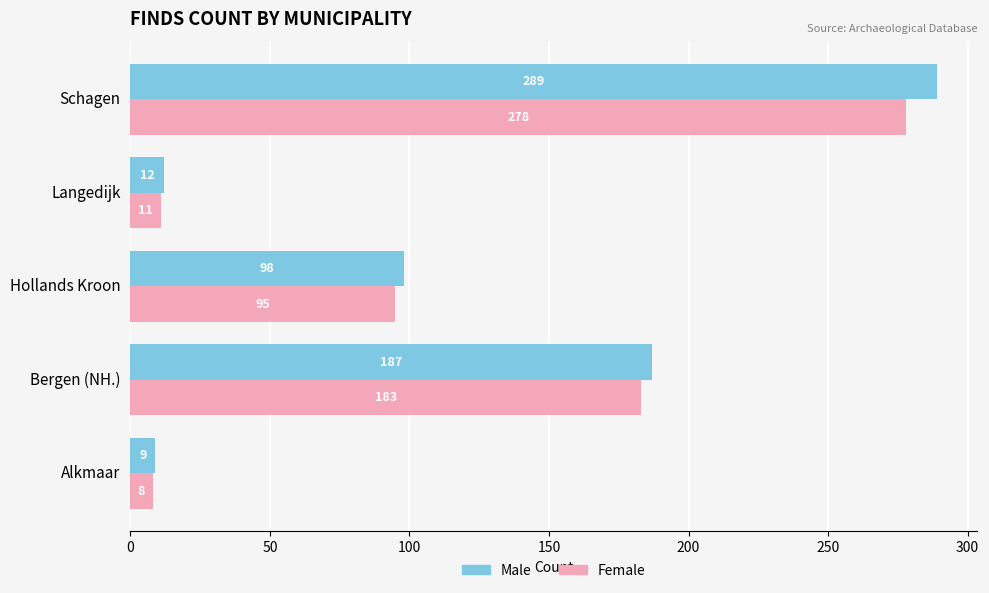

Which series has the largest range (max minus min)?

Male